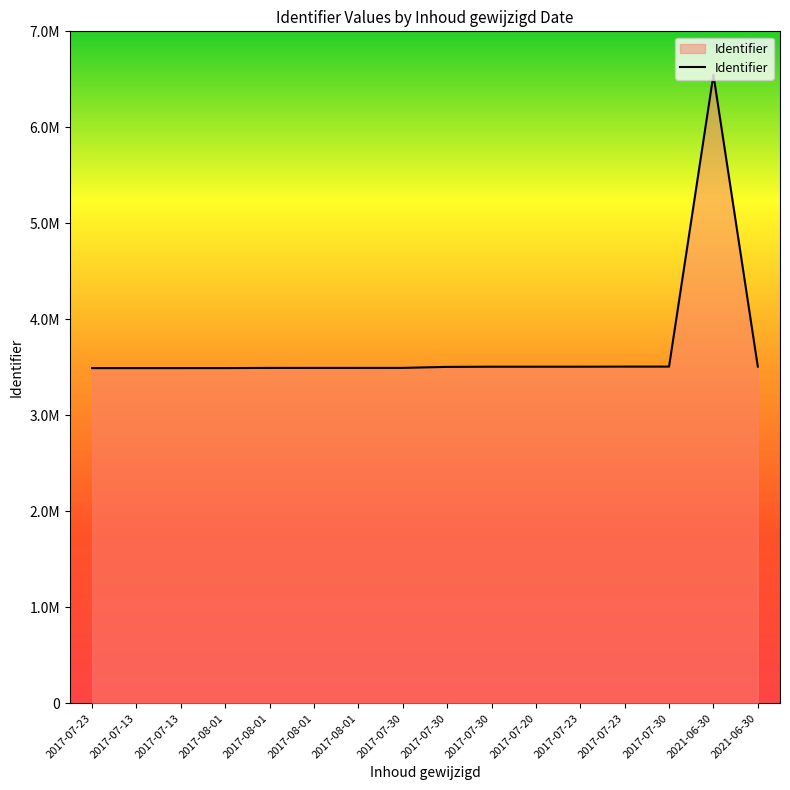

How many distinct data groups are displayed?

1